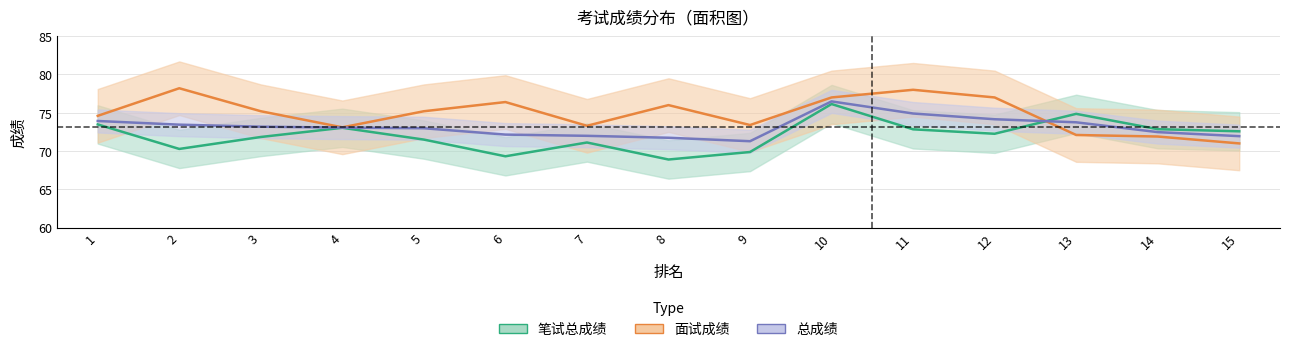

At which category does 总成绩 reach its first local valley?

9